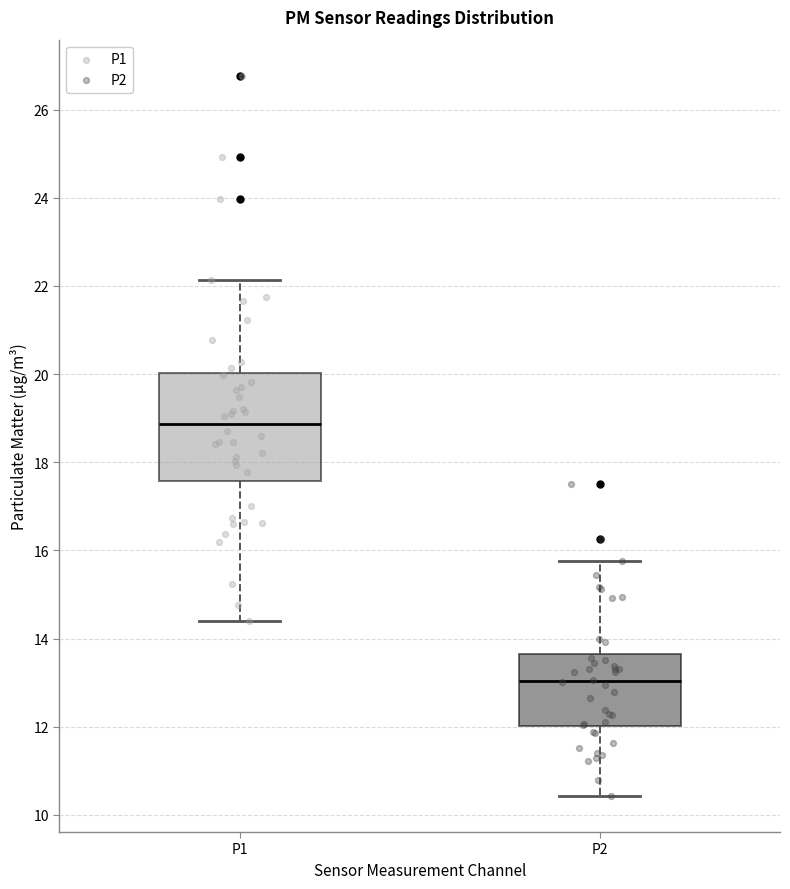

Reading left to right, transcribe this box plot: for each box, give where its median line is, the range the box spans, and where its two whiskers end, as read against the y-axis. The values are not printed on the chart, so give them approximately, as read against the axis.

P1: median 18.8, box 17.6 to 20.0, whiskers 14.4 to 22.2
P2: median 13.0, box 12.0 to 13.6, whiskers 10.4 to 15.8